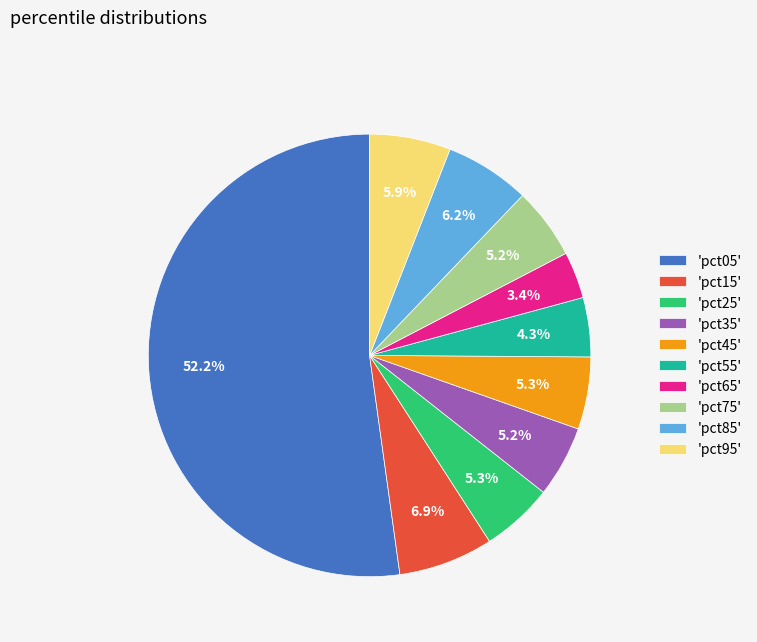

Which has a higher value, 'pct55' or 'pct45'?

'pct45'